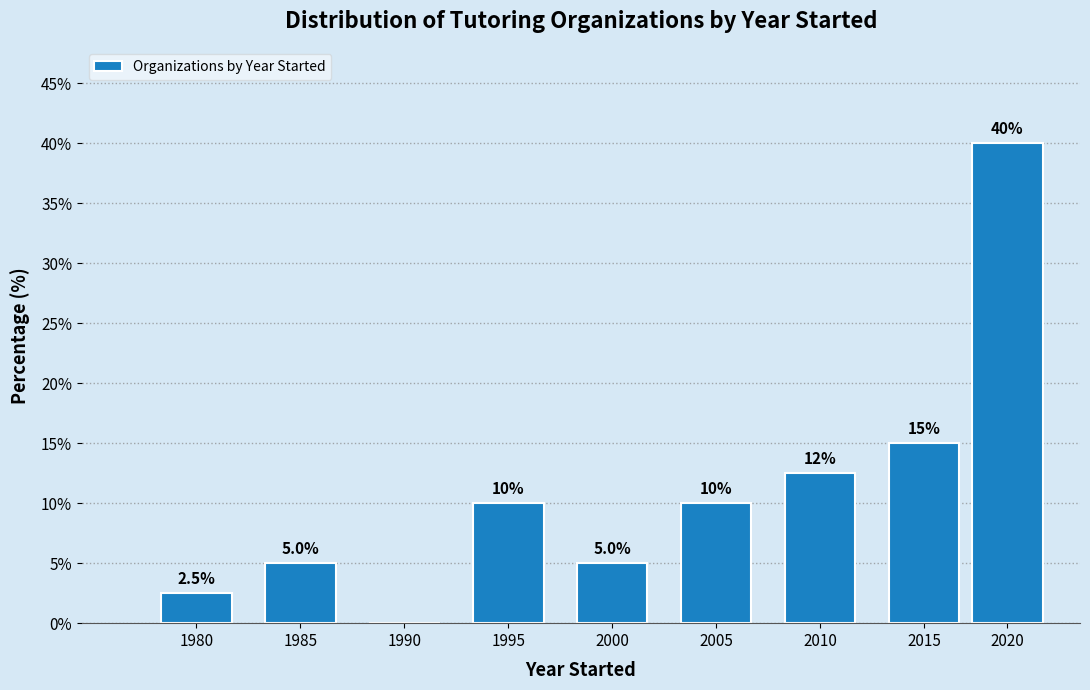

Reading left to right, extract all data points from this chart.

1980=2.5	1985=5.0	1990=0.0	1995=10.0	2000=5.0	2005=10.0	2010=12.5	2015=15.0	2020=40.0